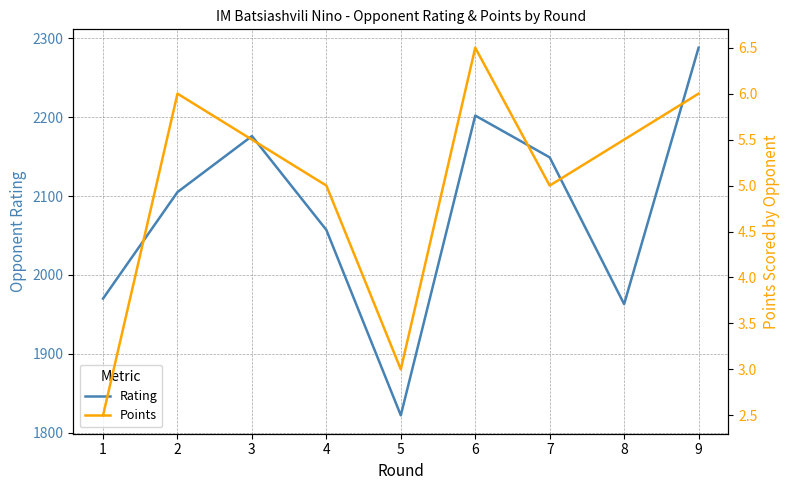

What is the total value across all series at 8?

1968.5